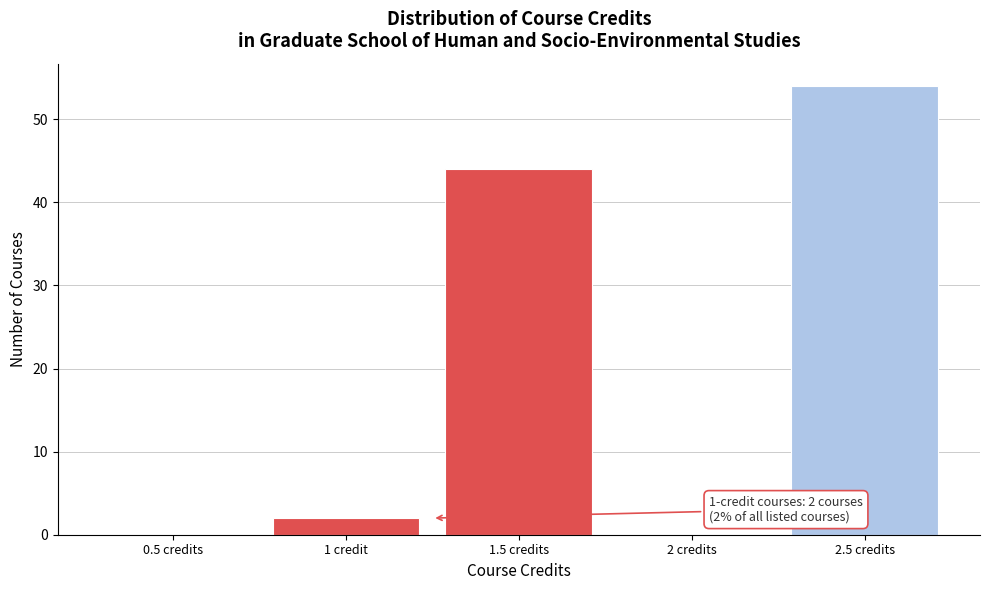

Reading left to right, transcribe all the data shown in this chart.

0.5 credits=0	1 credit=2	1.5 credits=44	2 credits=0	2.5 credits=54